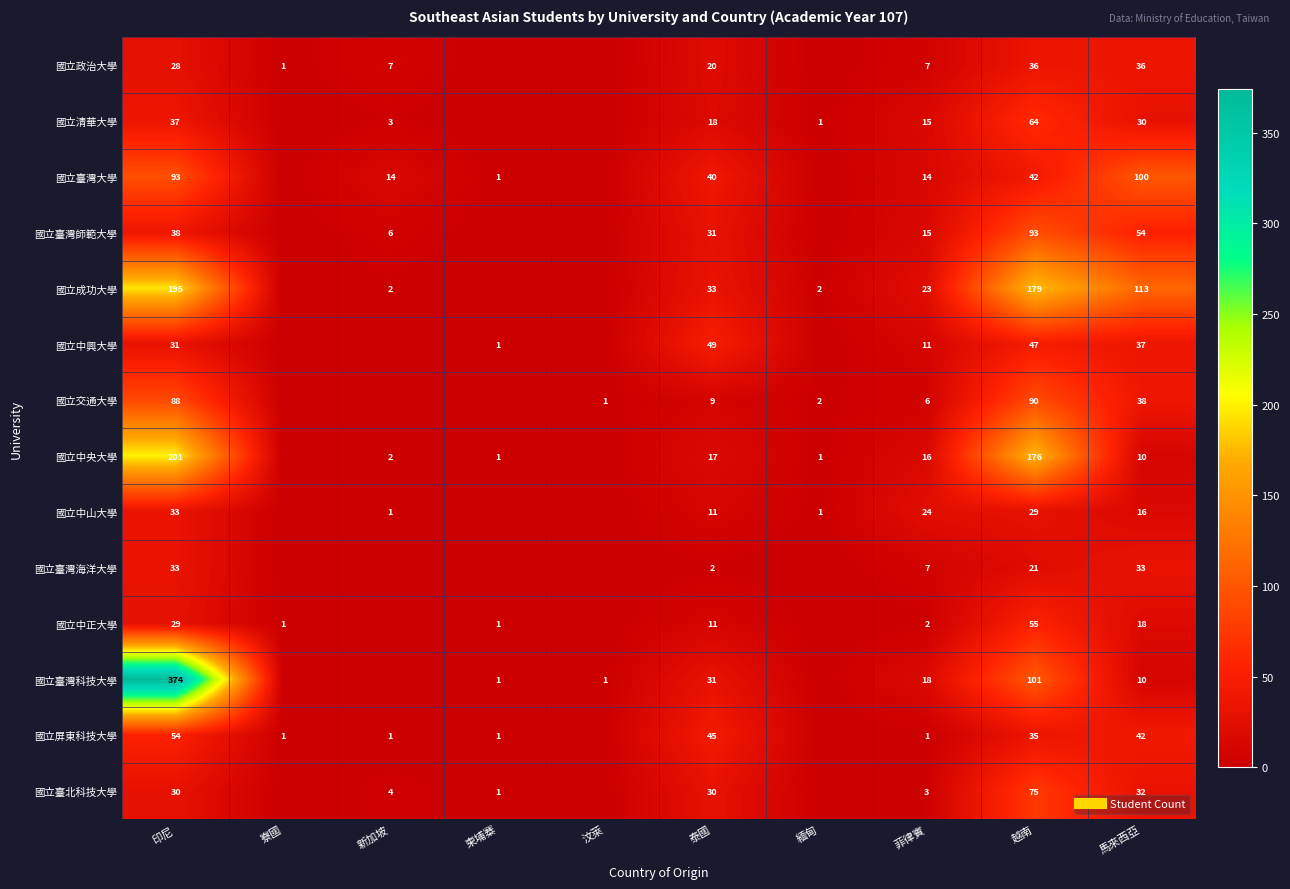

Which category has the lowest value across all series?

柬埔寨